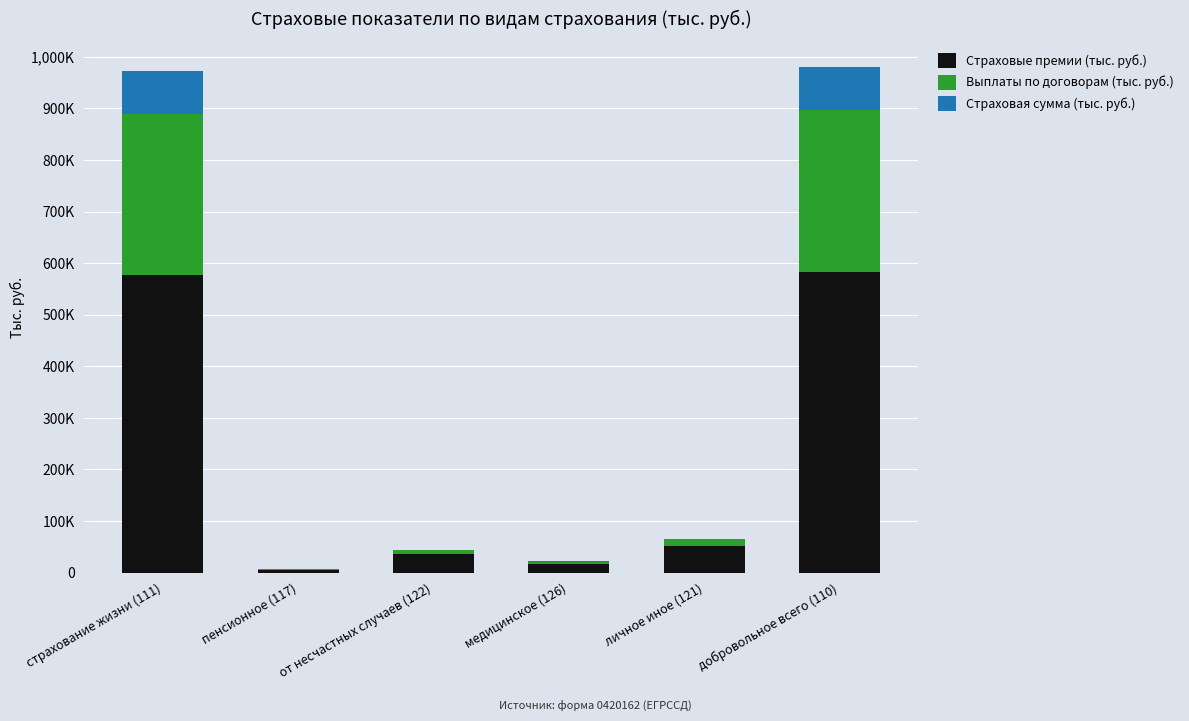

Are the bars grouped side by side (vs. stacked)?

No